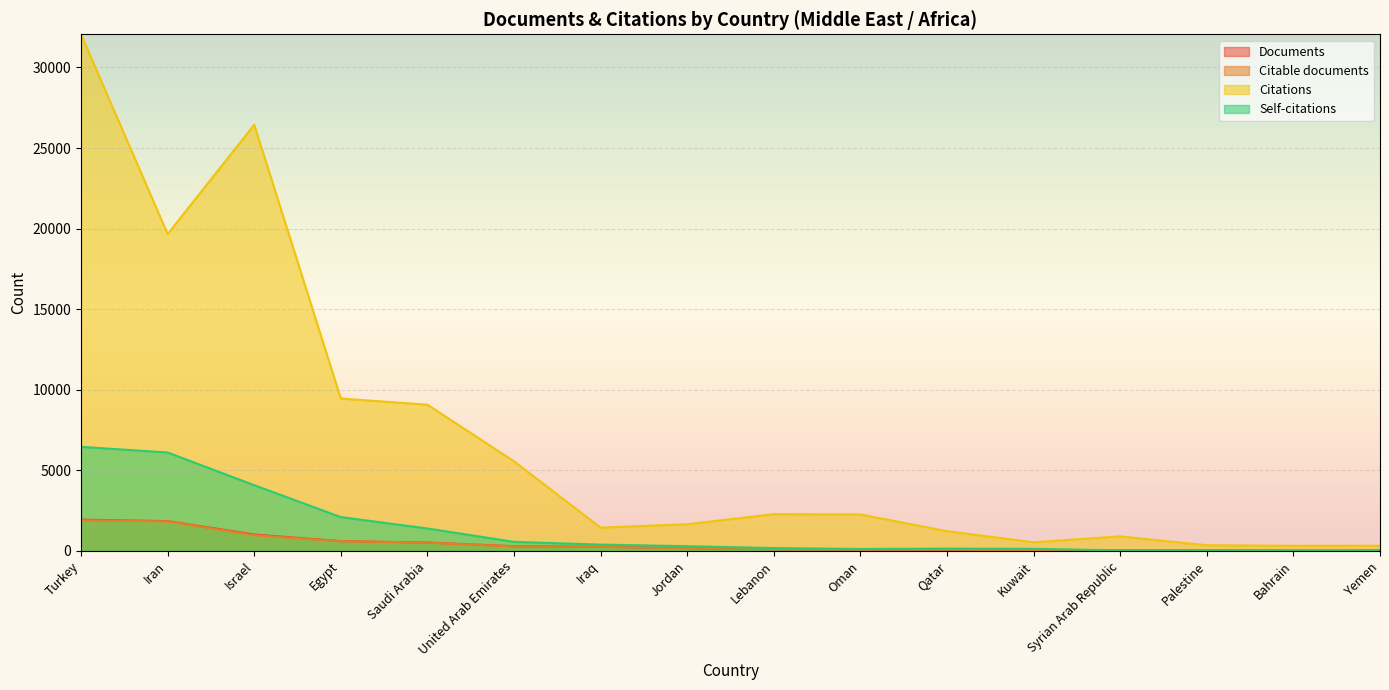

What is the label of the 12th point from the left?

Kuwait